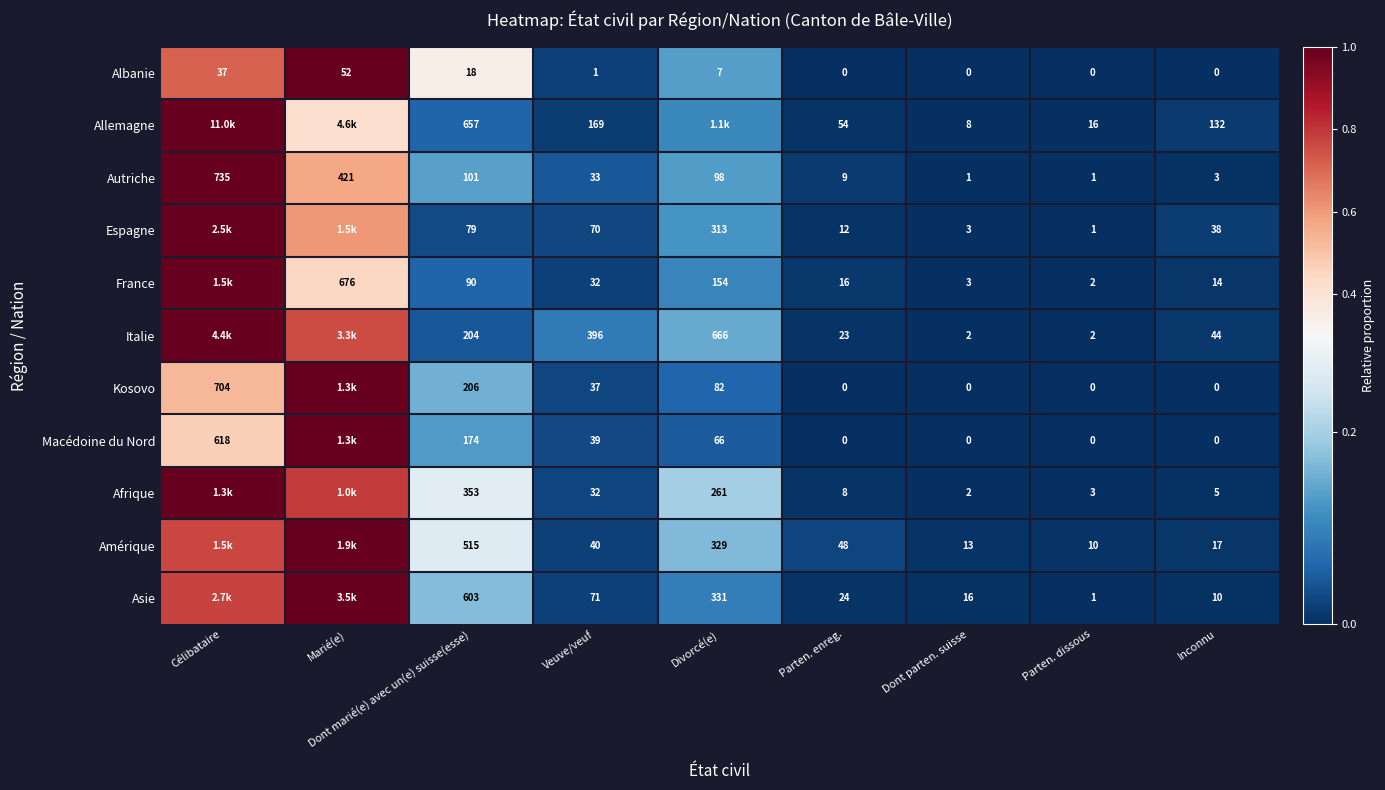

Is the value of Amérique at Veuve/veuf greater than the value of Asie at Veuve/veuf?

No